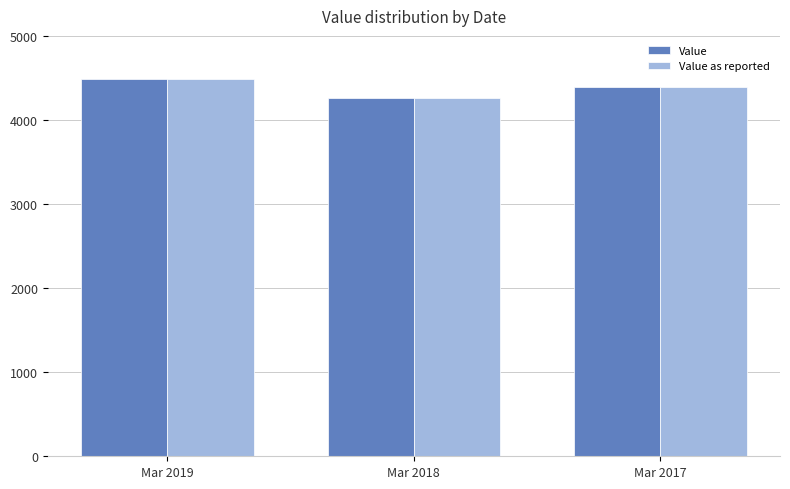

True or false: Value has a value of 4387 at Mar 2017.

True